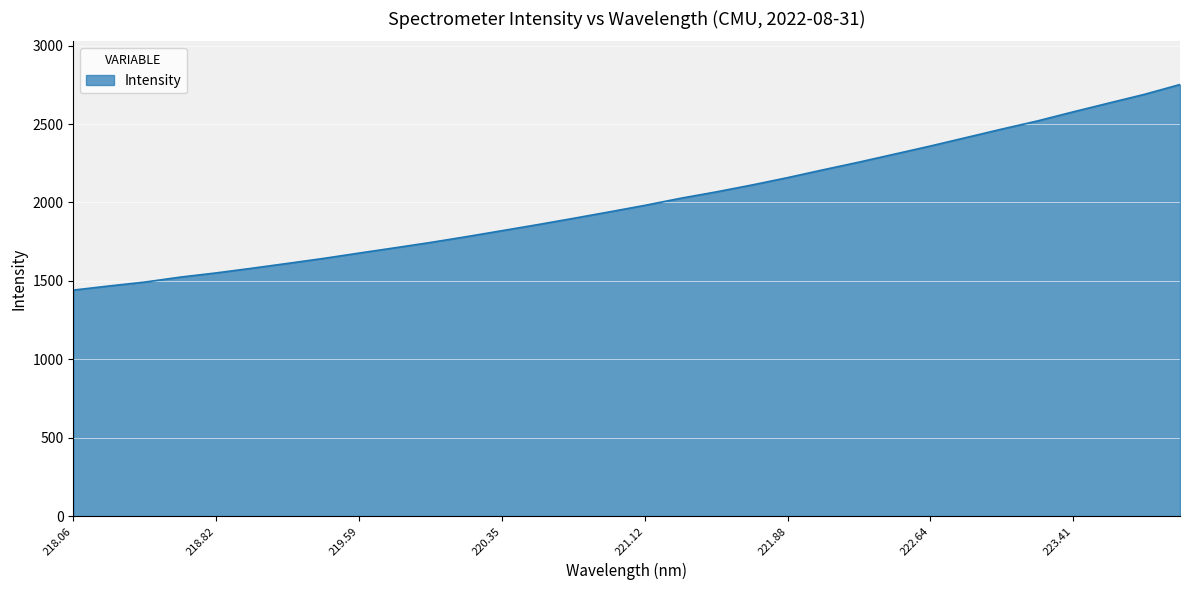

Reading left to right, list all the values displayed in this chart.

1440.9	1467.4	1492.2	1524.0	1550.6	1580.3	1611.3	1642.9	1677.2	1710.7	1744.8	1781.6	1819.9	1858.5	1898.5	1939.5	1981.4	2026.4	2067.2	2111.2	2158.1	2208.3	2257.0	2308.2	2359.6	2413.4	2467.4	2519.4	2577.2	2633.3	2689.0	2751.8